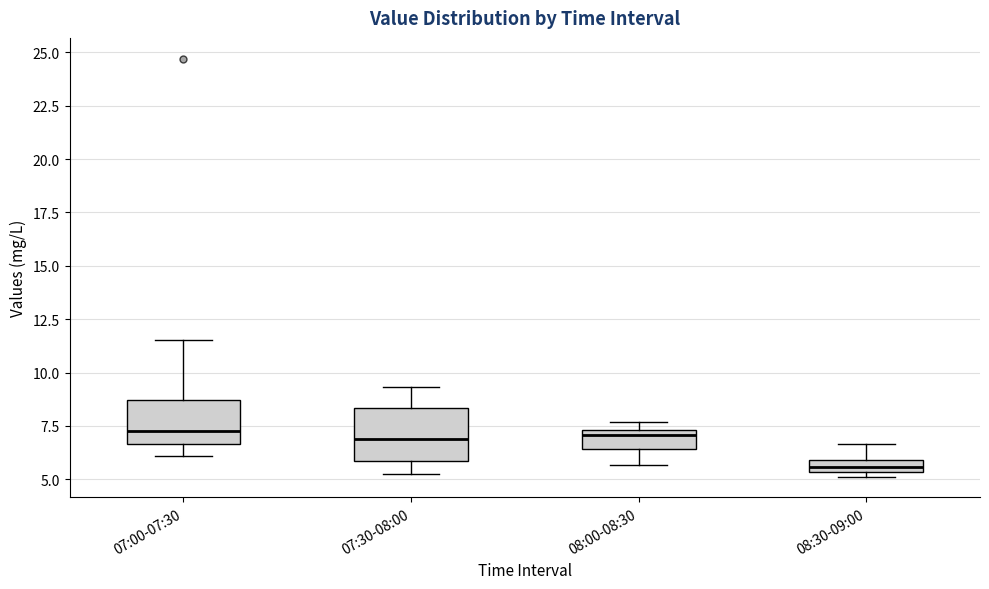

Where does the upper whisker of the box for 08:30-09:00 end on the y-axis? The values are not printed on the chart, so give them approximately, as read against the axis.

6.5